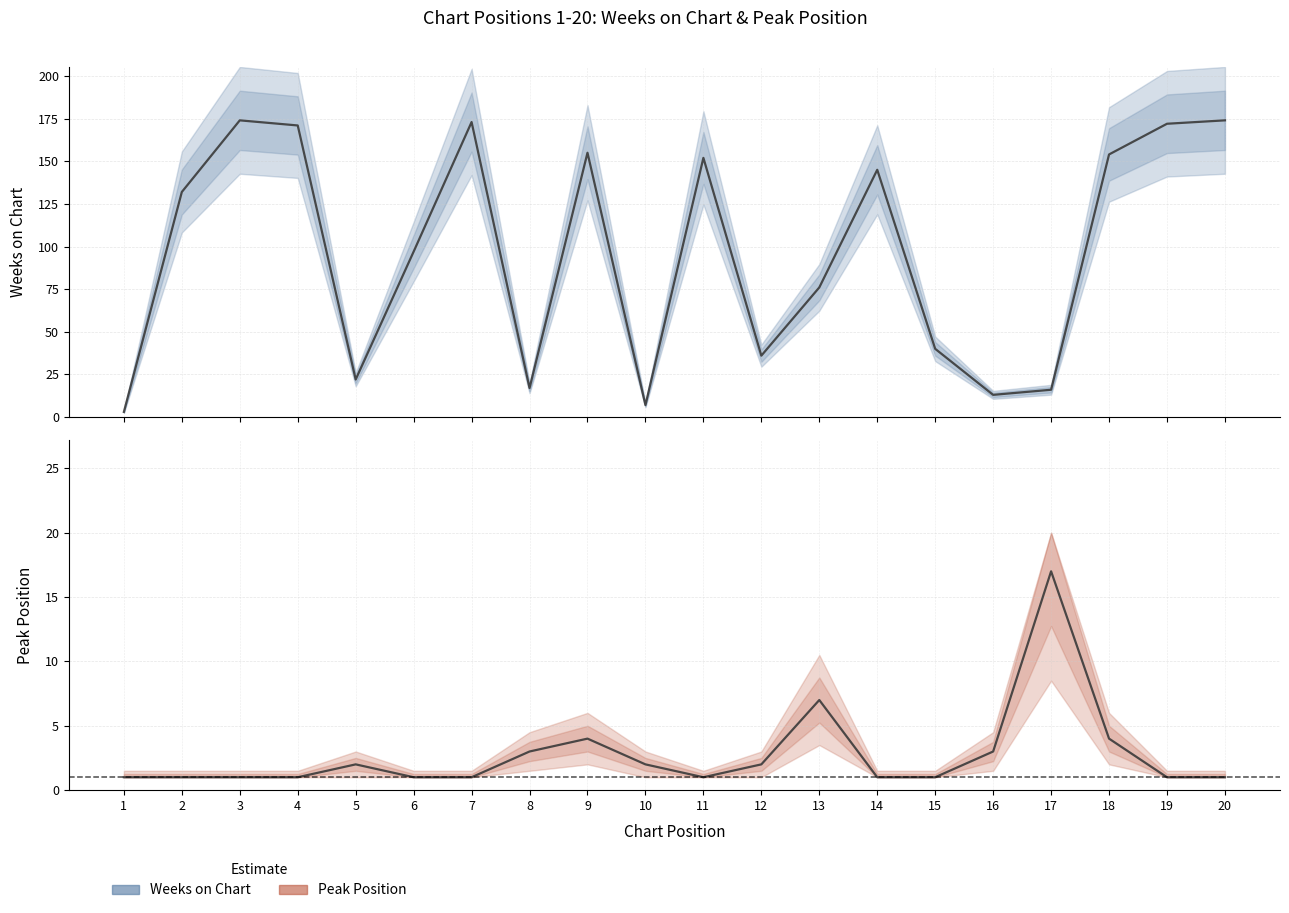

True or false: Peak Position and Weeks on Chart intersect in this chart.

True